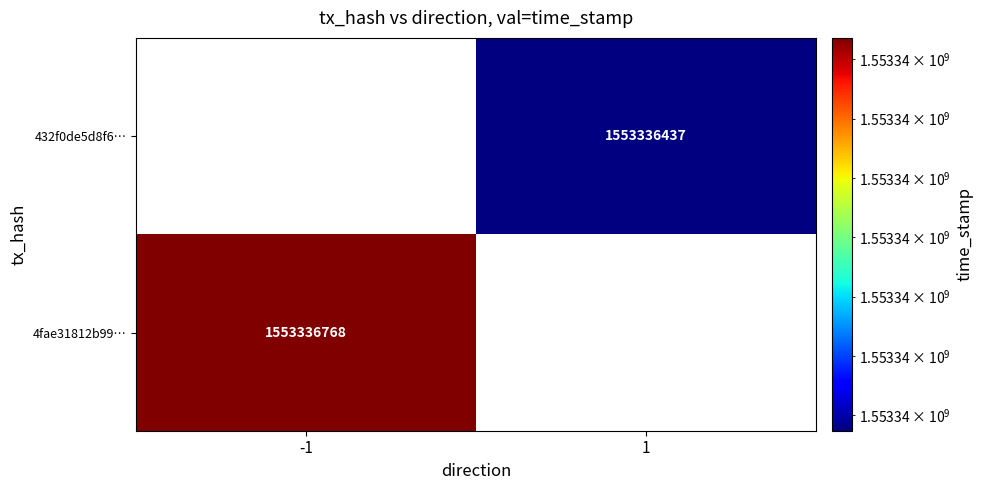

How many data points does each series have?

2